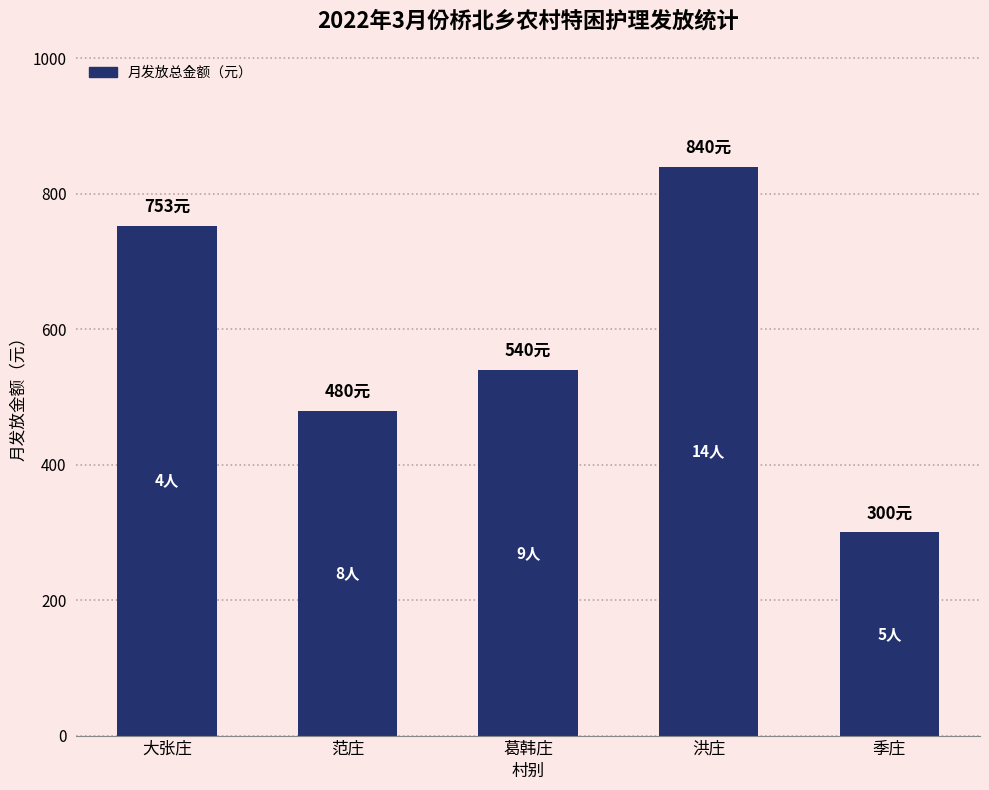

Does the chart contain any negative values?

No